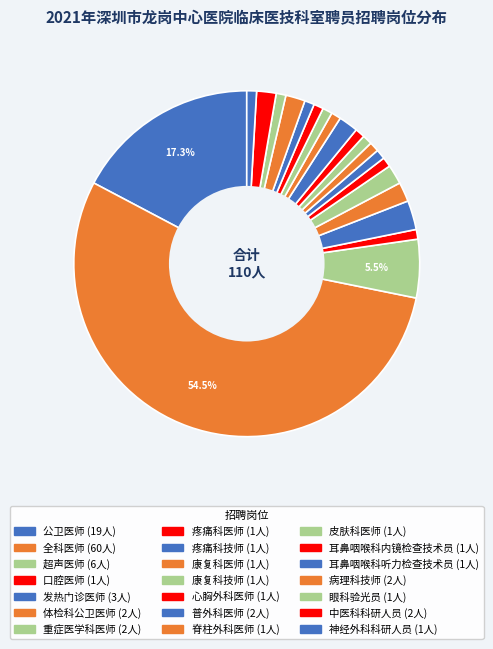

To the nearest percent, what percentage of the pie is 疼痛科医师?

1%